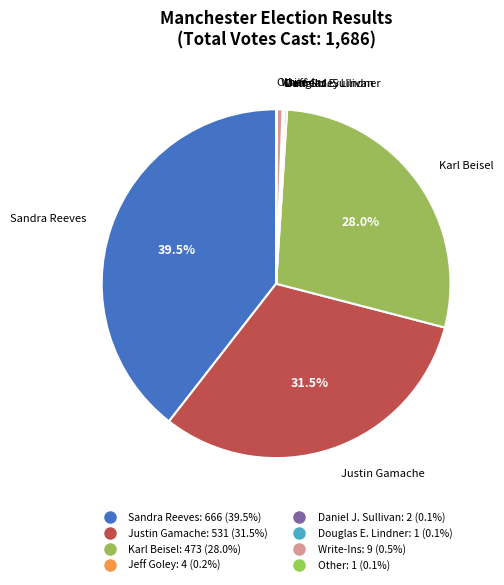

To the nearest percent, what is the difference between the largest and smallest slice percentages?

39%